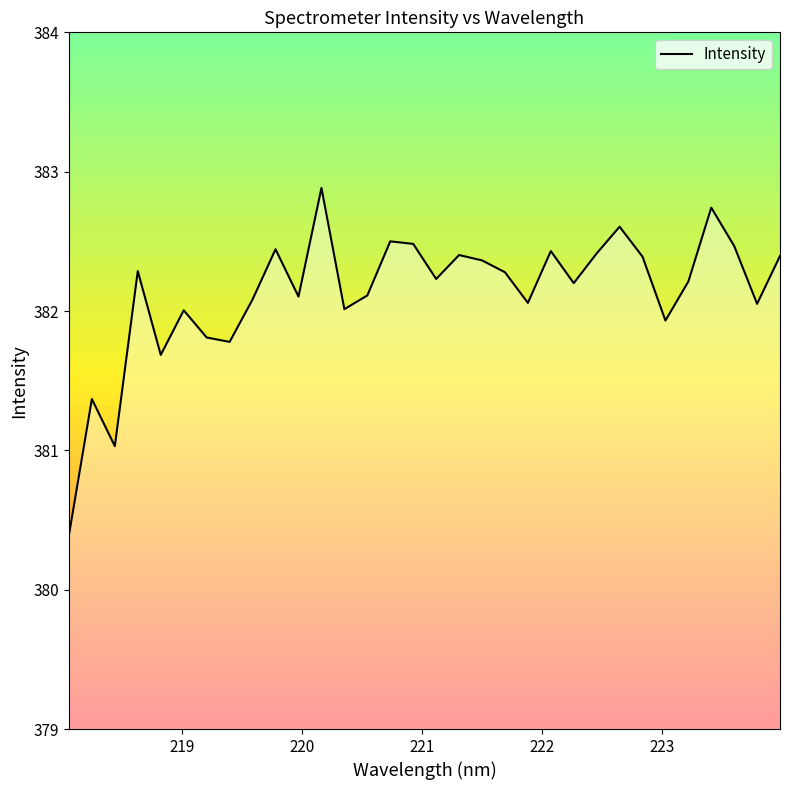

What is the greatest value displayed?

382.9